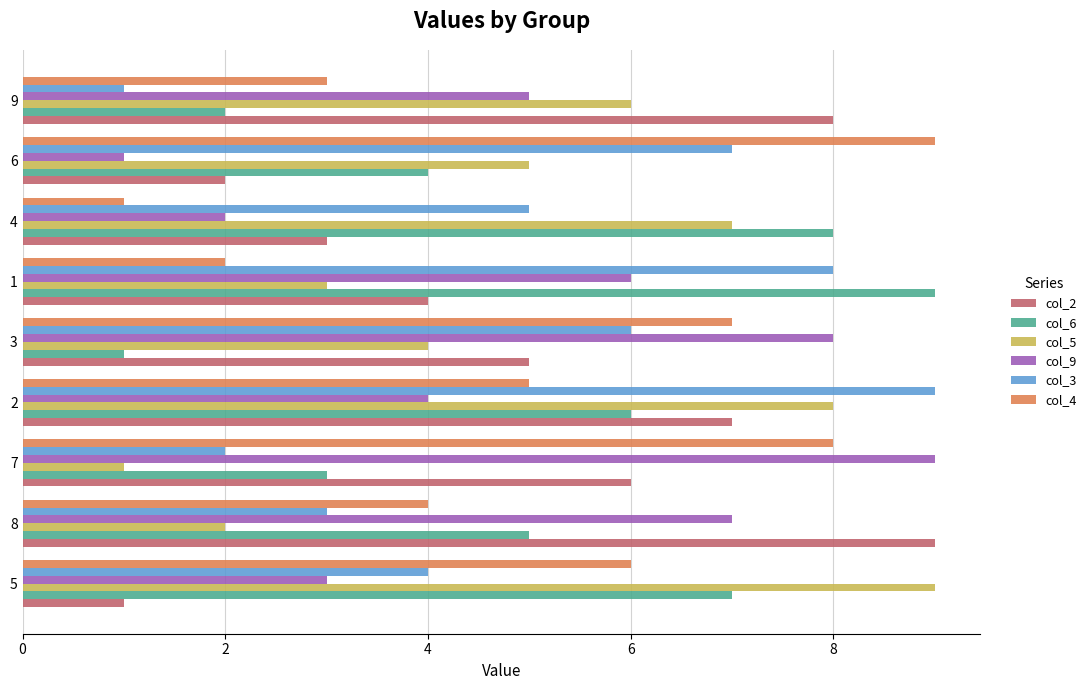

Between 5 and 9, which series saw the biggest shift?

col_2